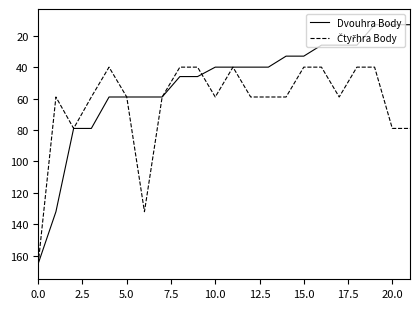

Which series has the largest range (max minus min)?

Dvouhra Body